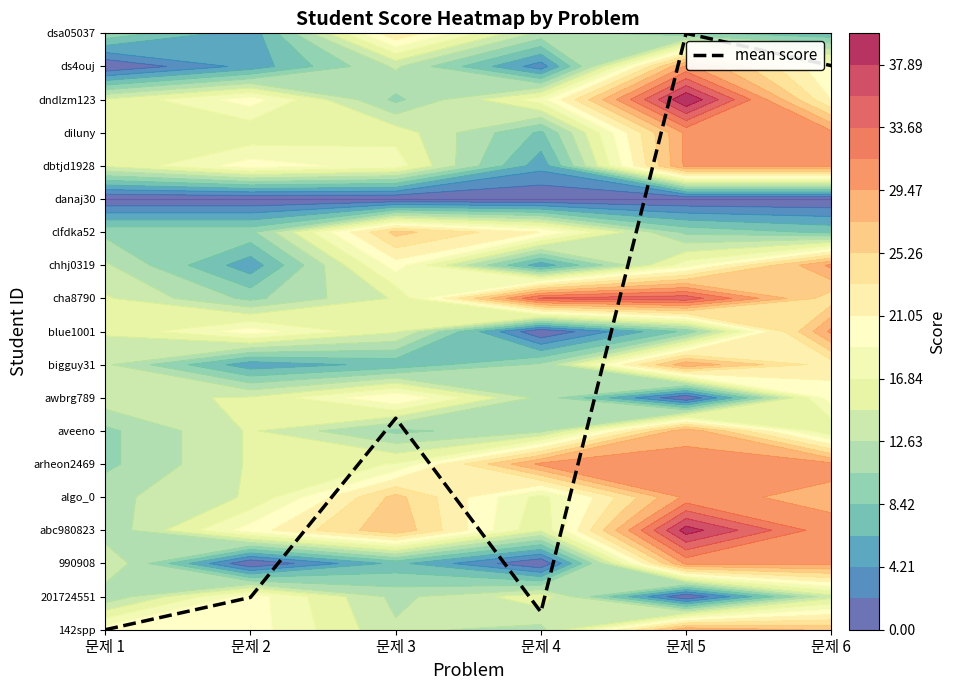

True or false: the data shows 1.0 at 문제 2.

True